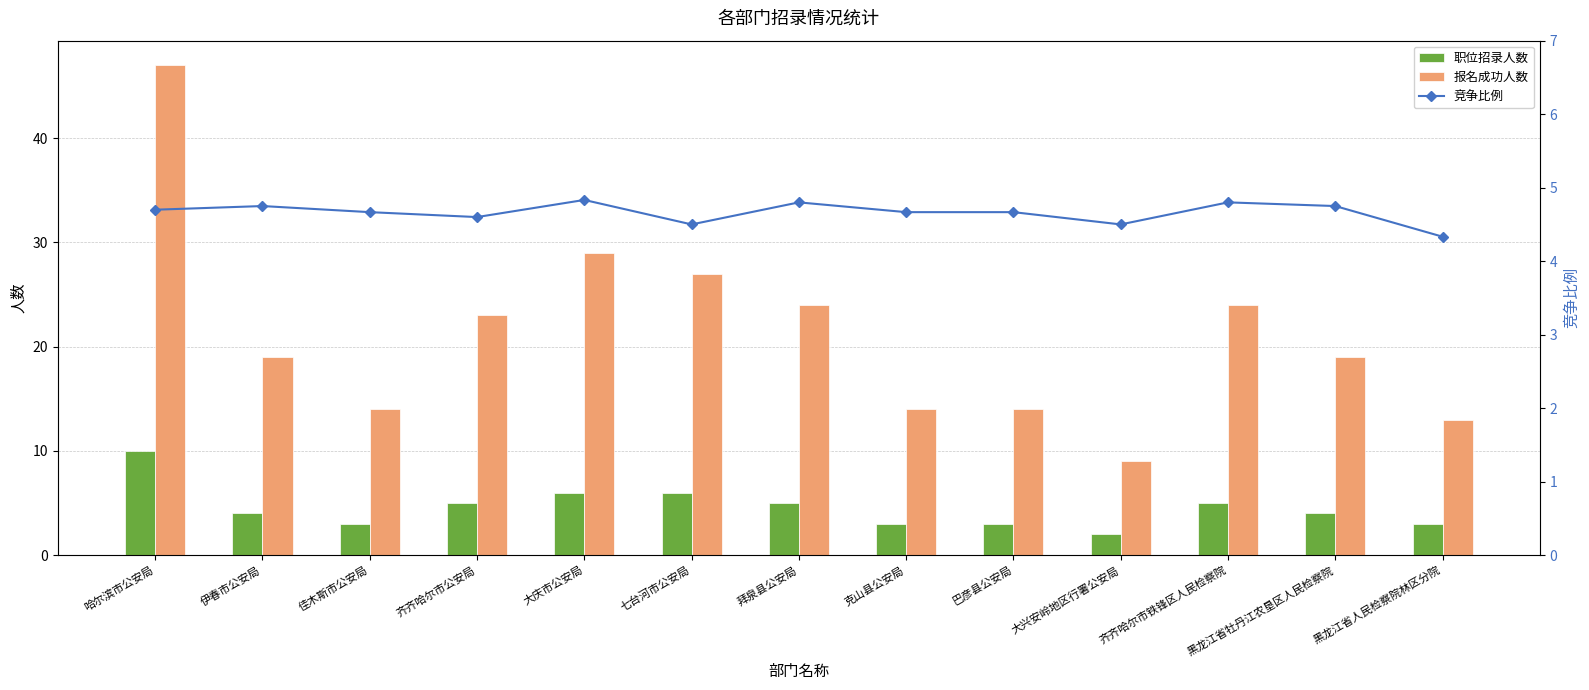

What is the label of the 13th bar from the right?

哈尔滨市公安局